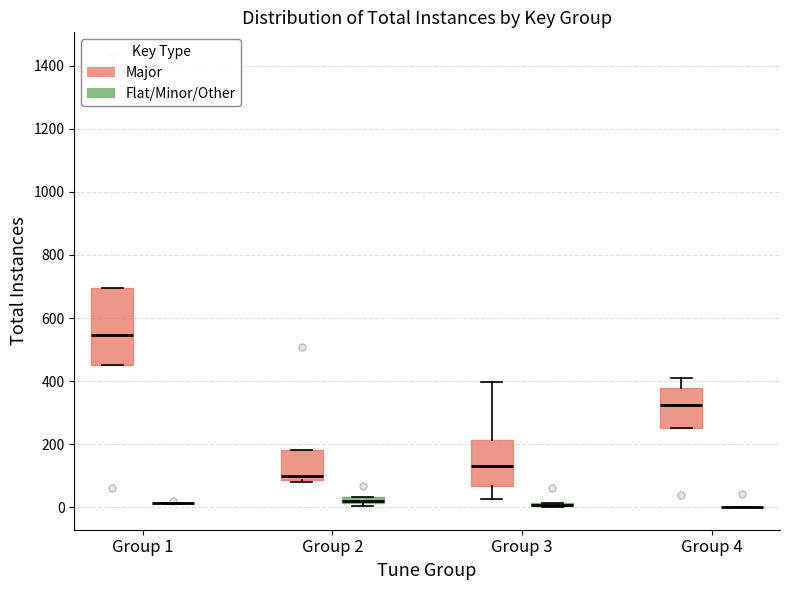

Where does the median line of the box for Group 1 (Major) sit on the y-axis? The values are not printed on the chart, so give them approximately, as read against the axis.

540